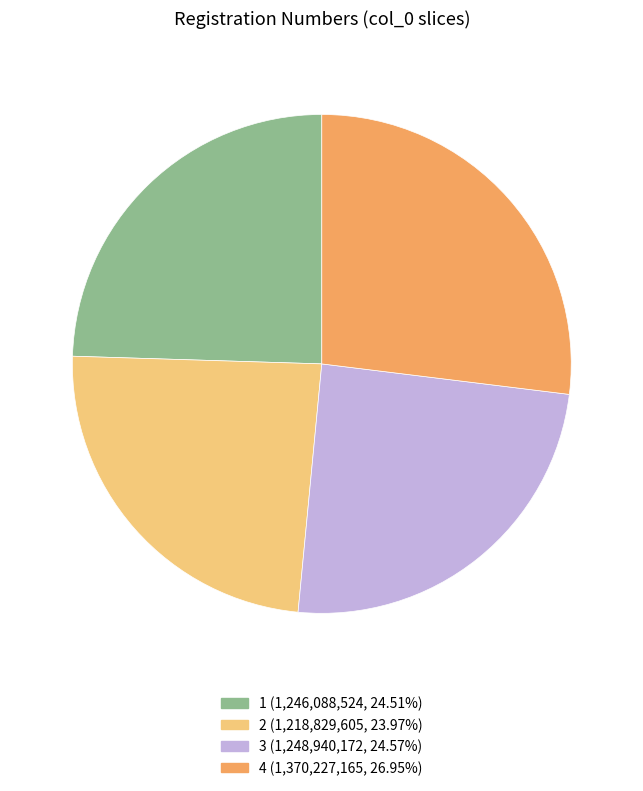

Does 4 represent more than half of the total?

No